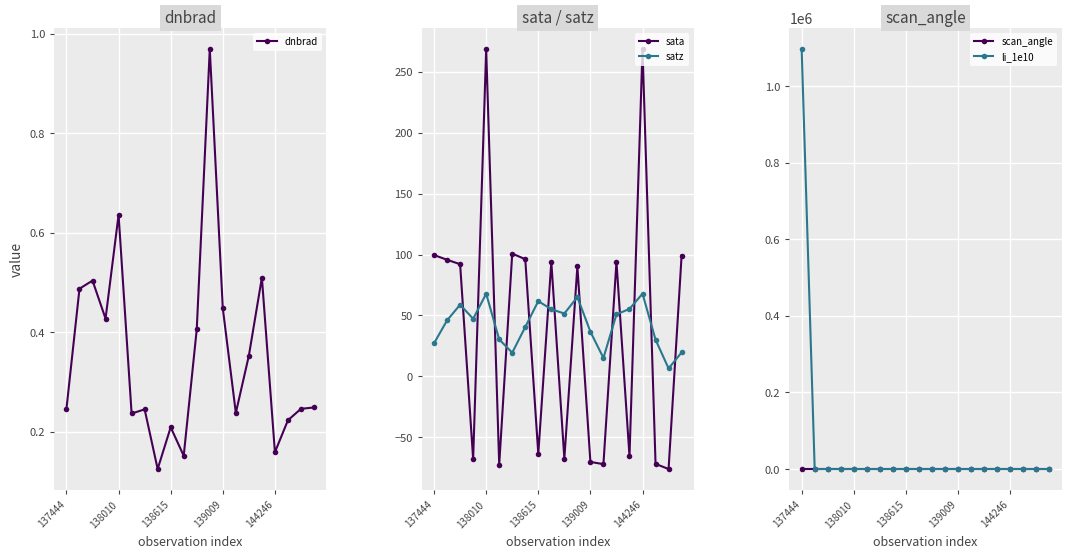

How many values in the scan_angle series are below 40?

10